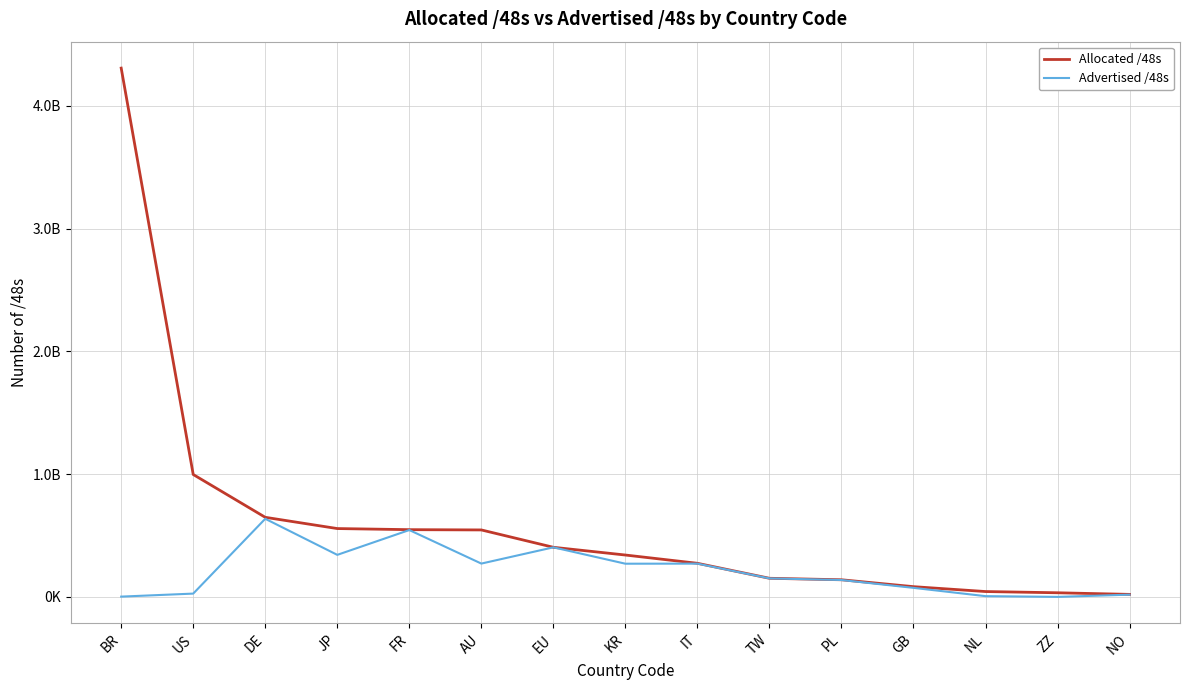

True or false: Allocated /48s and Advertised /48s cross at least once.

False